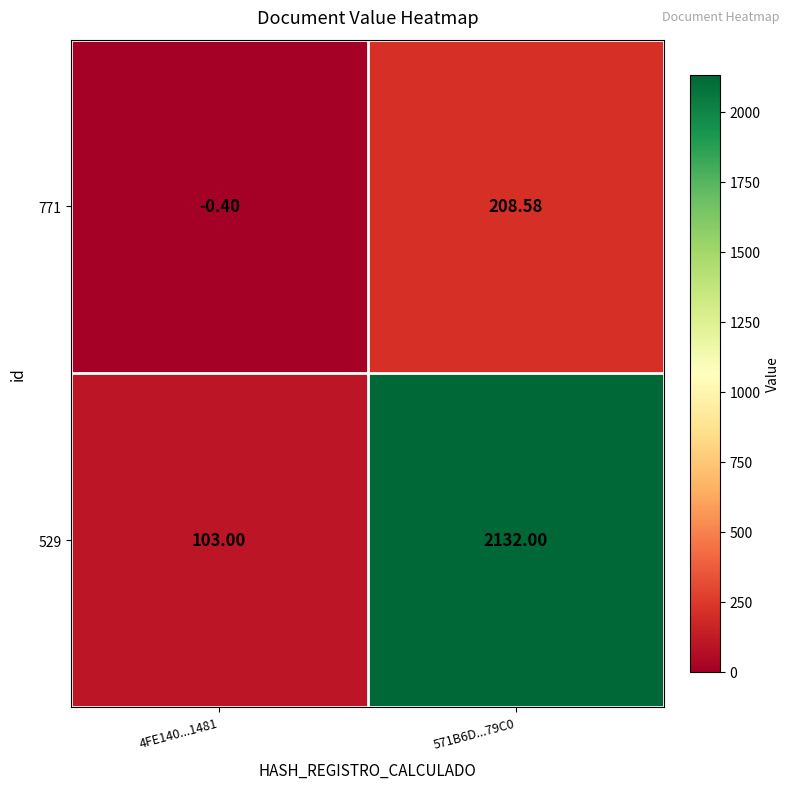

How many values in 771 are above zero?

1